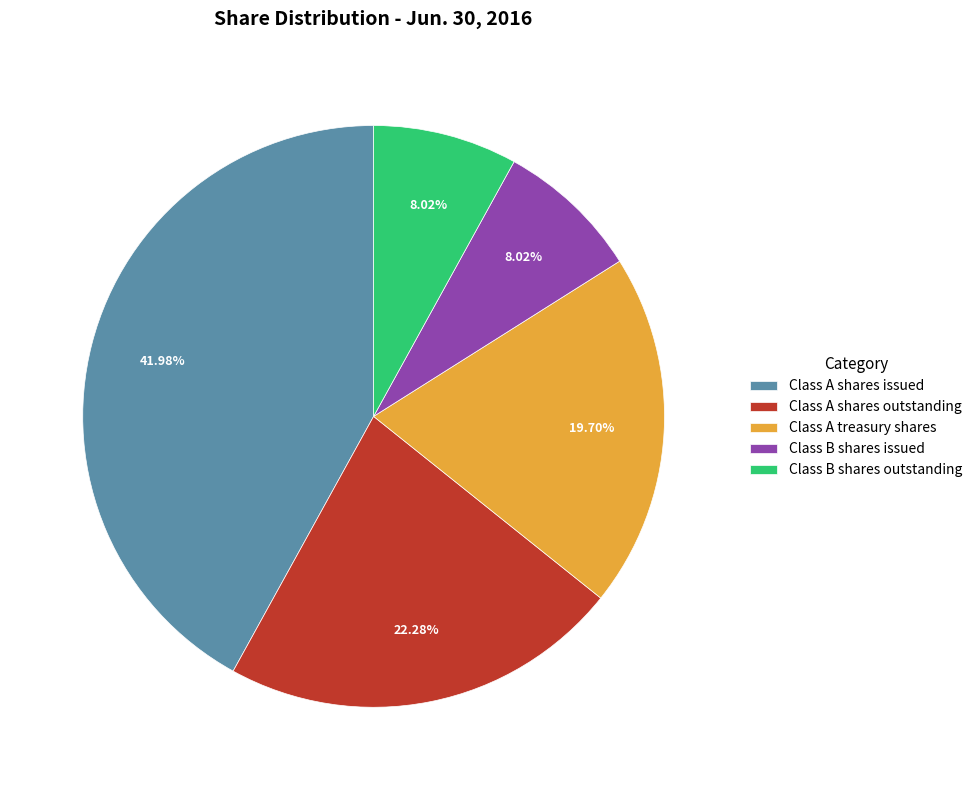

To the nearest percent, what portion does Class A shares issued represent?

42%